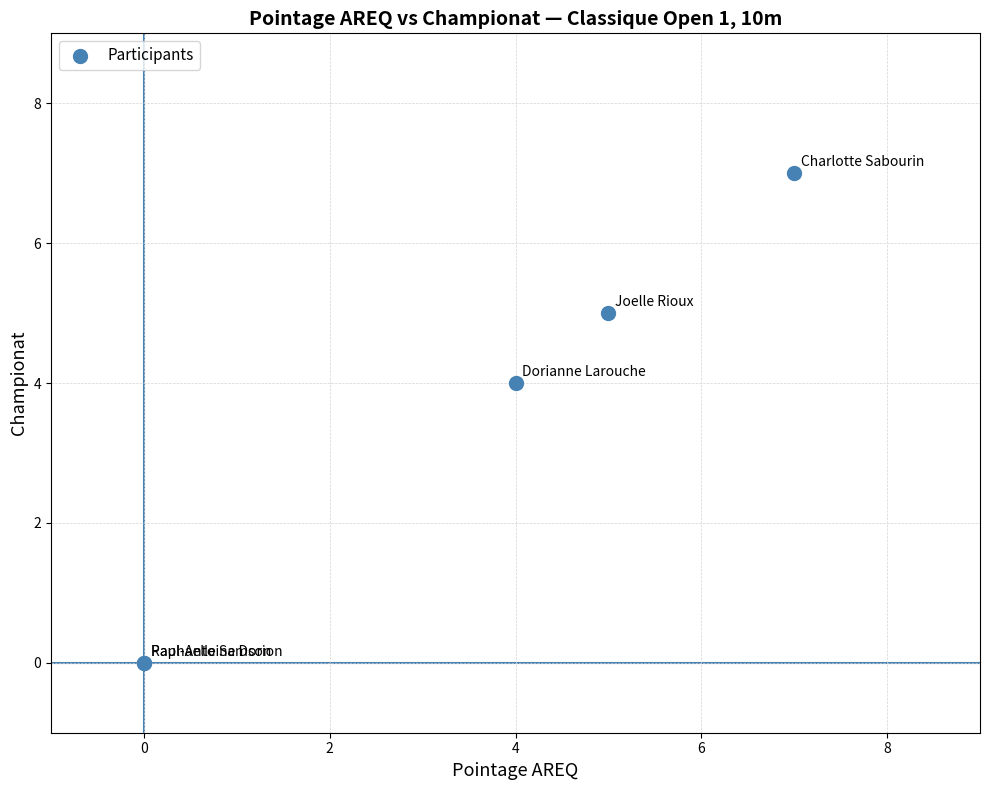

What Y value in the scatter plot is closest to 3?

4